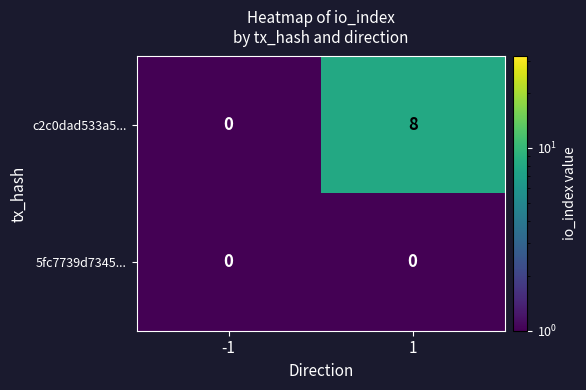

What is the maximum value shown in the chart?

8